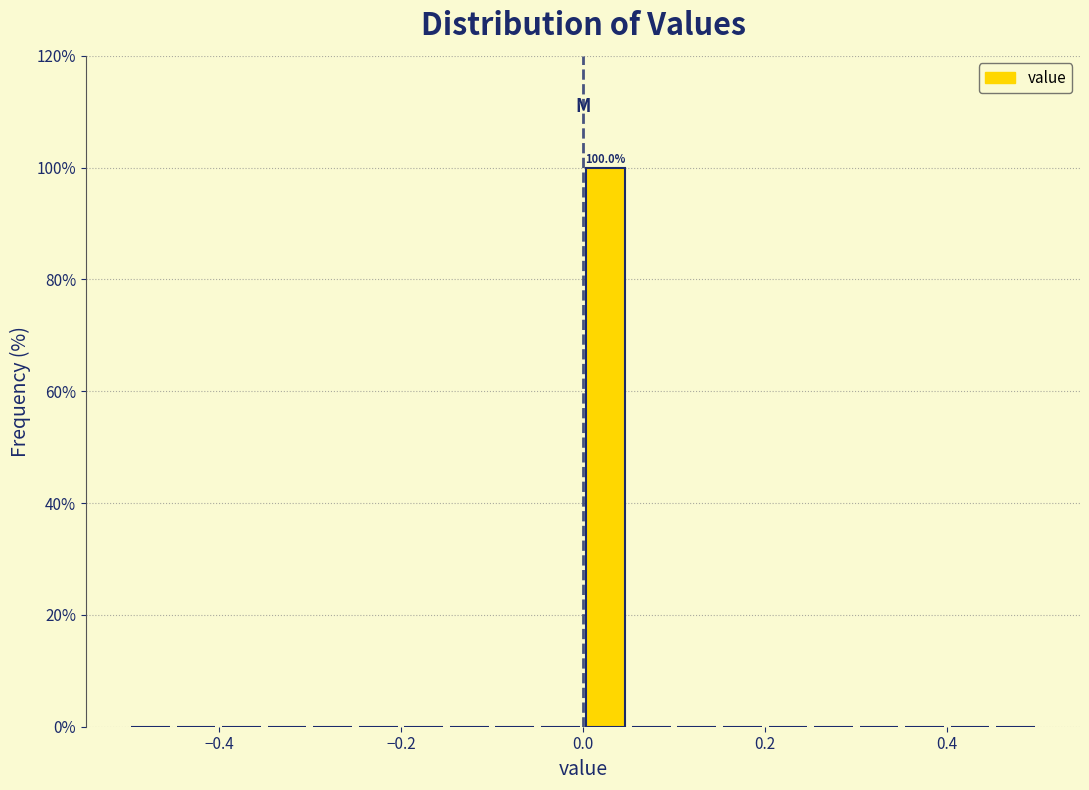

Around what value on the x-axis is the tallest bar? Give the approximate position of its centre, as read against the axis.

0.02